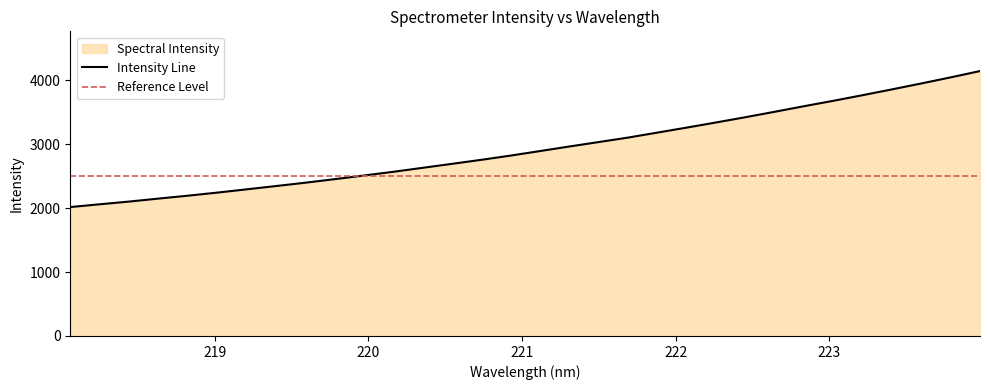

What is the ratio of the value at 222.4538 to the value at 223.2172?

0.9